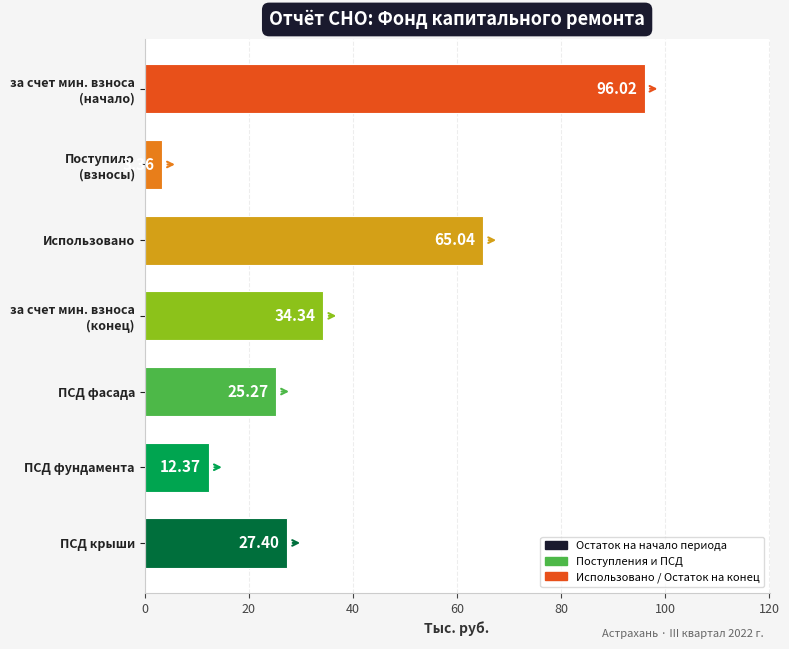

Which has a higher value, Использовано or ПСД фундамента?

Использовано